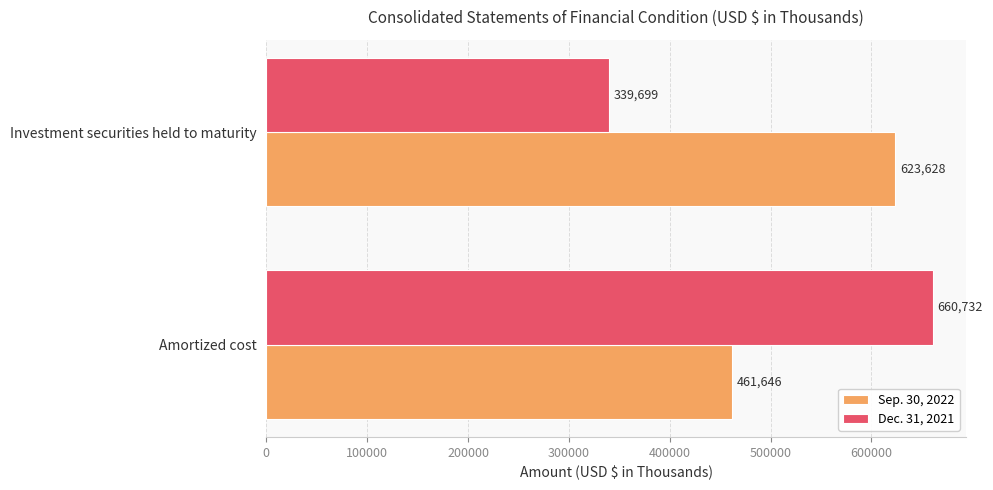

Count the number of data series in this chart.

2